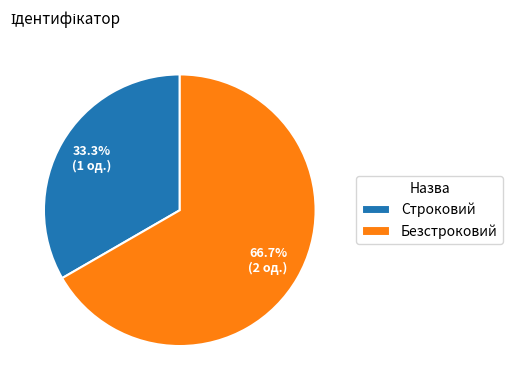

What percentage is the Безстроковий slice, to the nearest percent?

67%